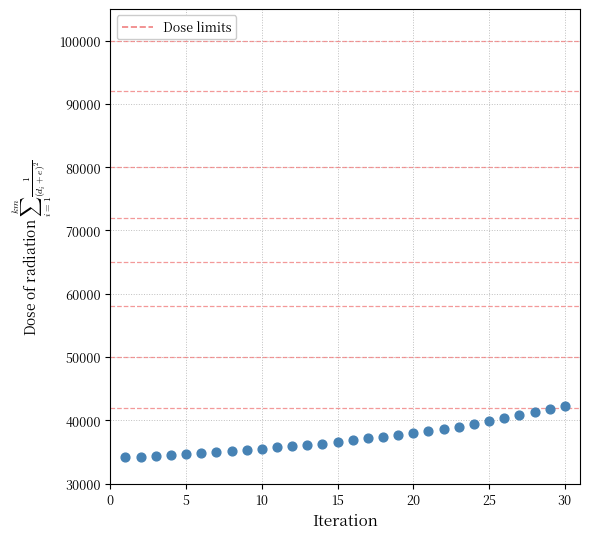

What is the range of Y values (max minus min)?

8139.6